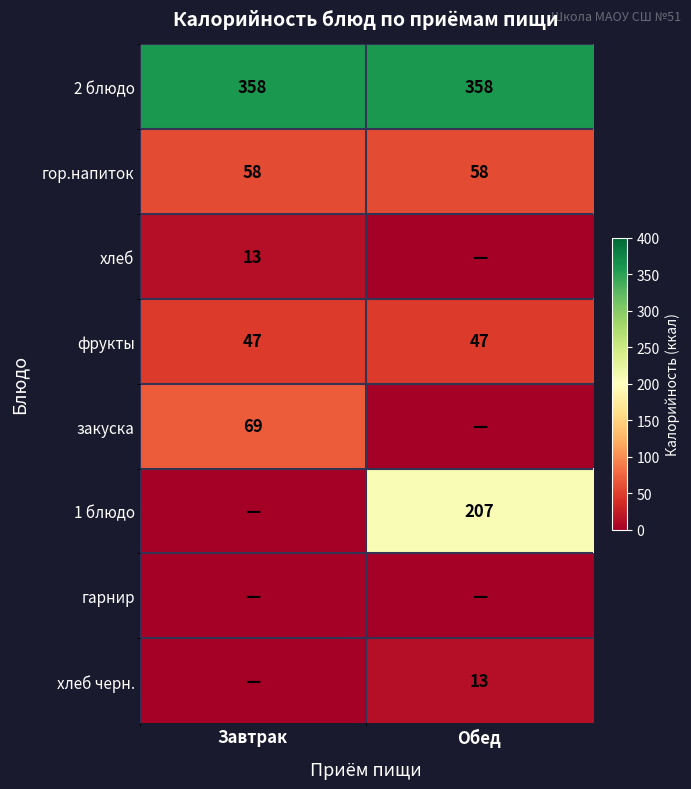

What is the total value across all series at Обед?

683.2